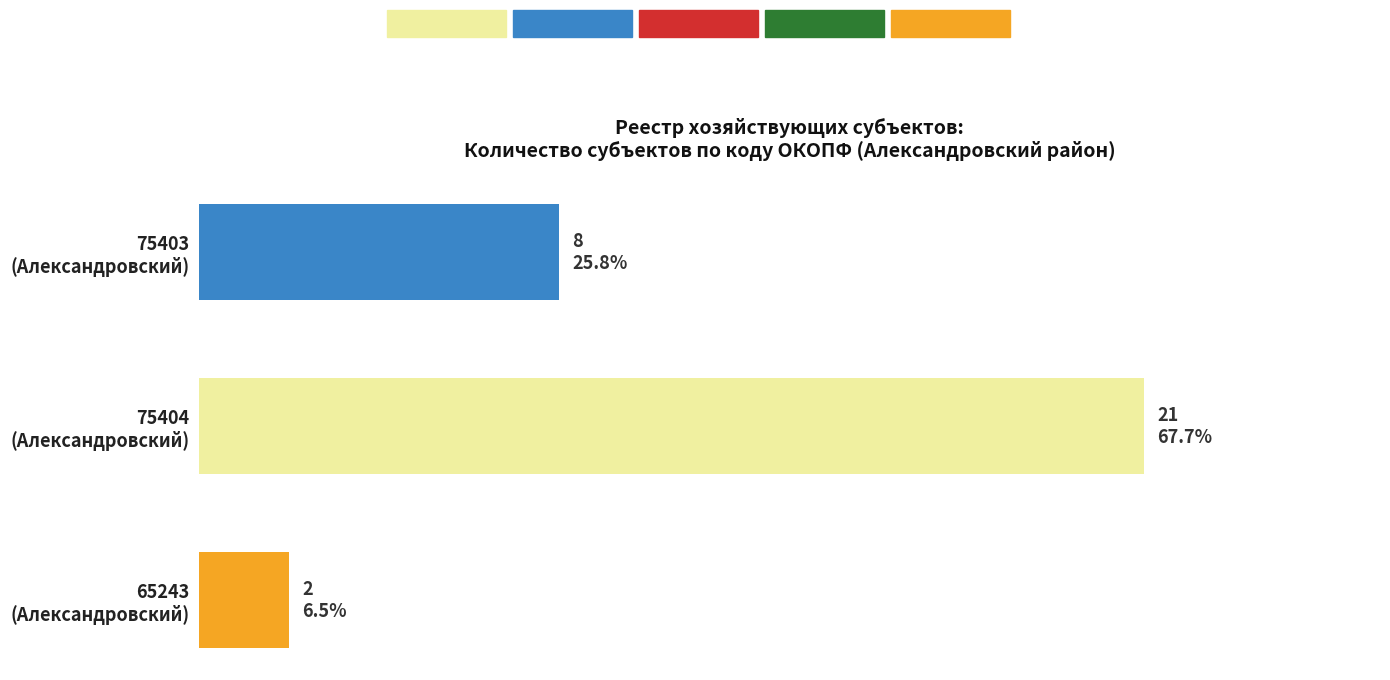

How many data points are above 8?

1